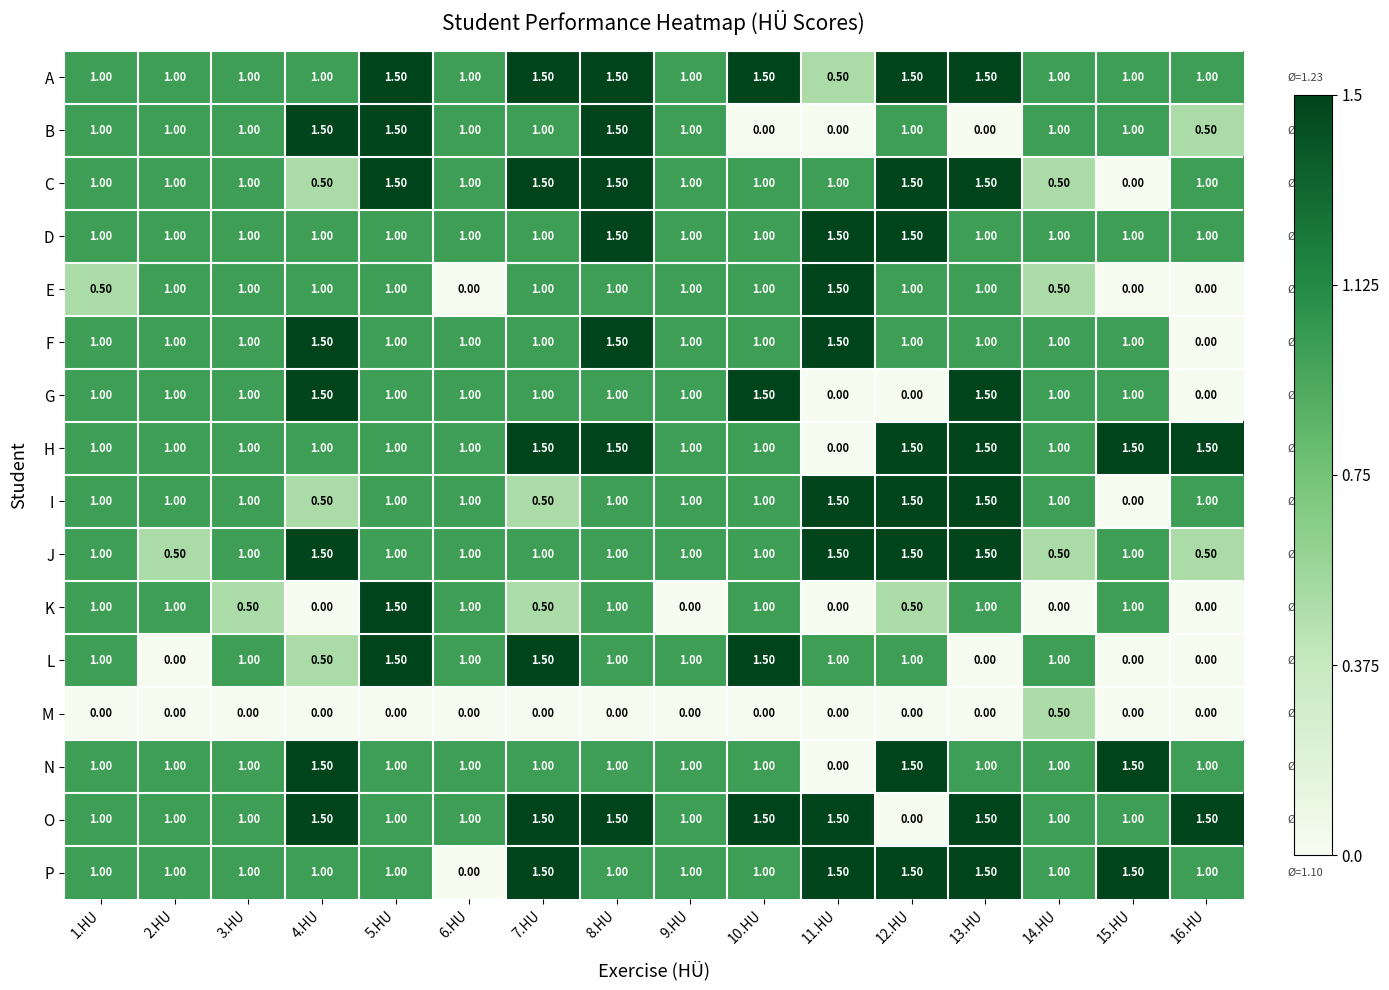

Count the number of categories in the chart.

16